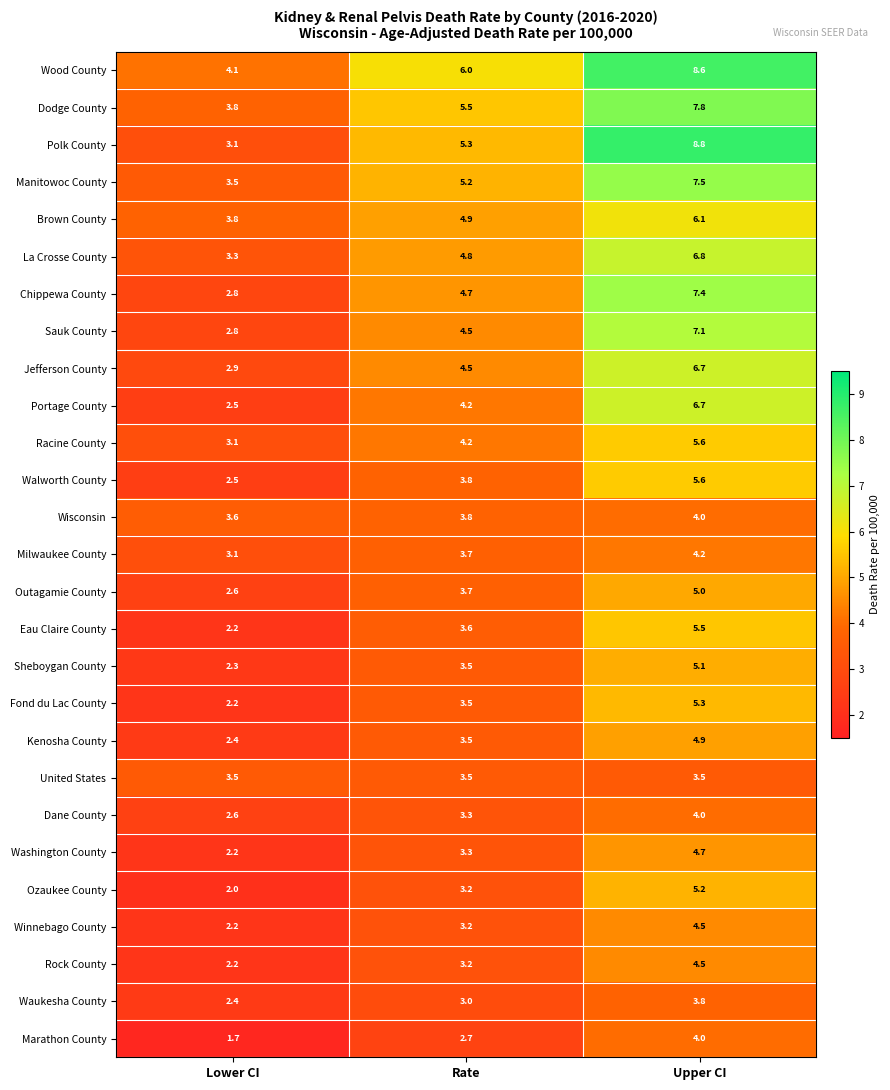

At which label does Chippewa County reach its minimum?

Lower CI